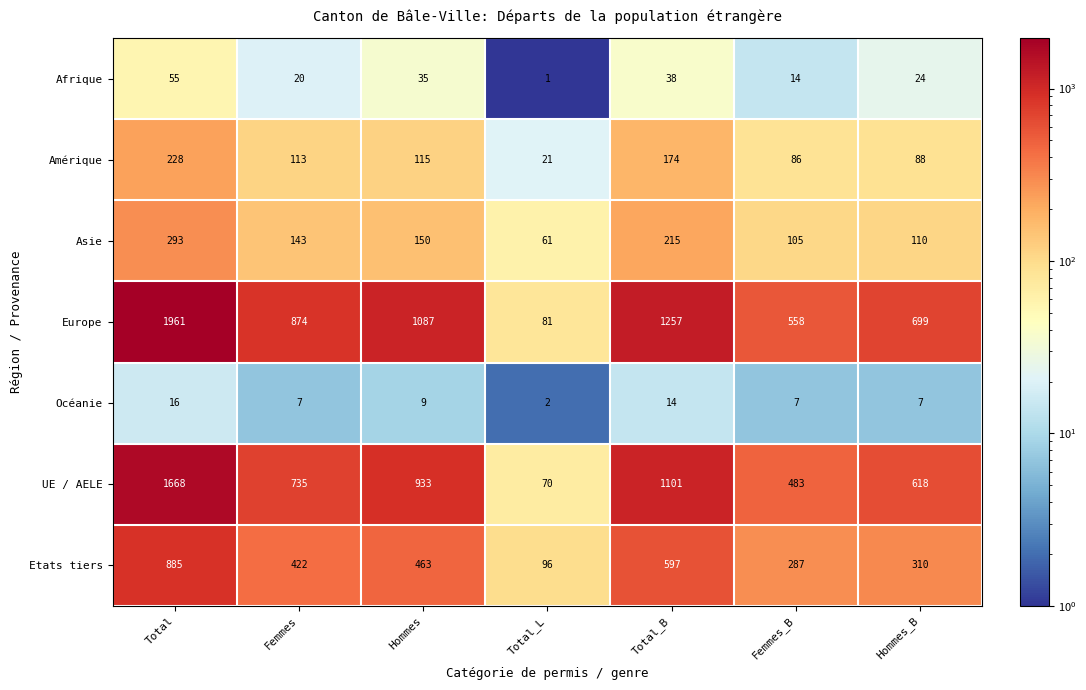

What is the smallest value displayed?

1